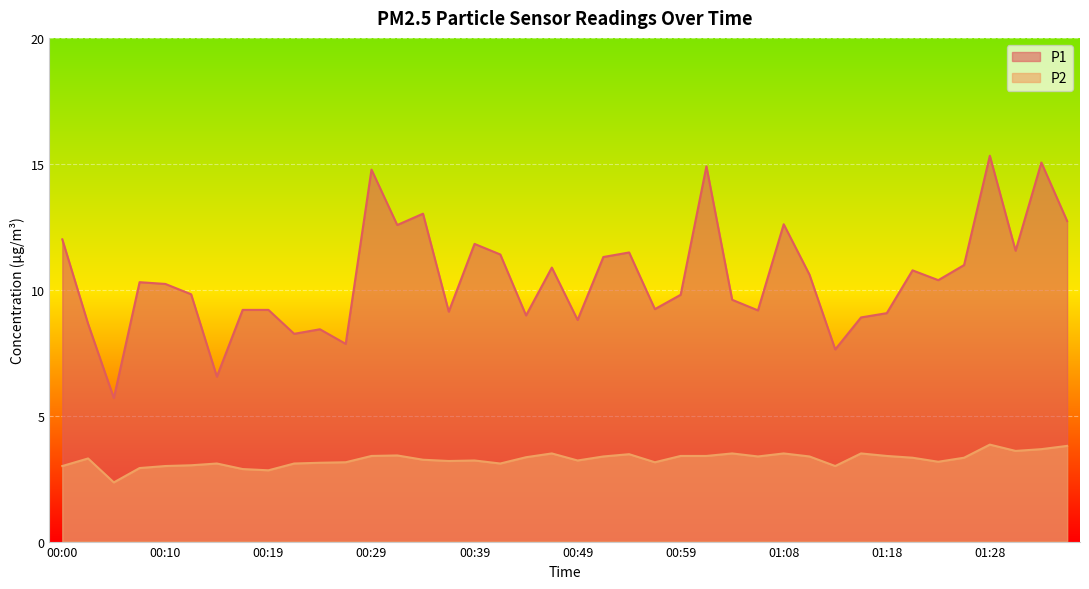

Is the value of P2 at 00:12 greater than the value of P1 at 00:39?

No